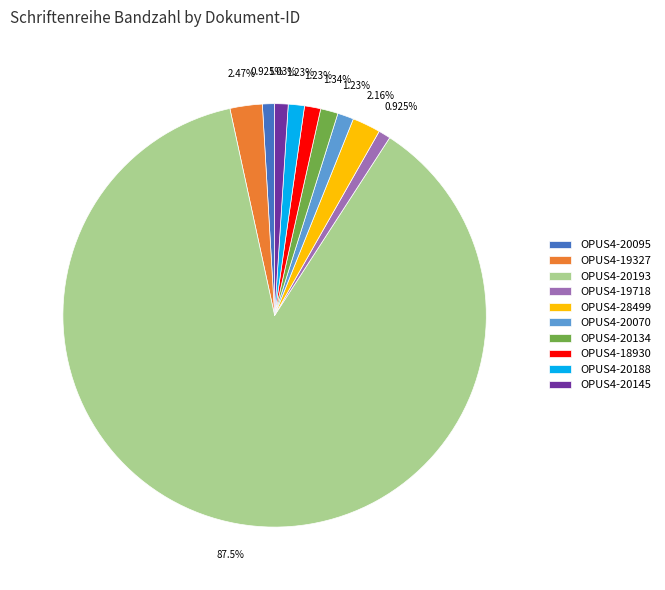

Is it true that OPUS4-20095 is 1% of the pie?

True